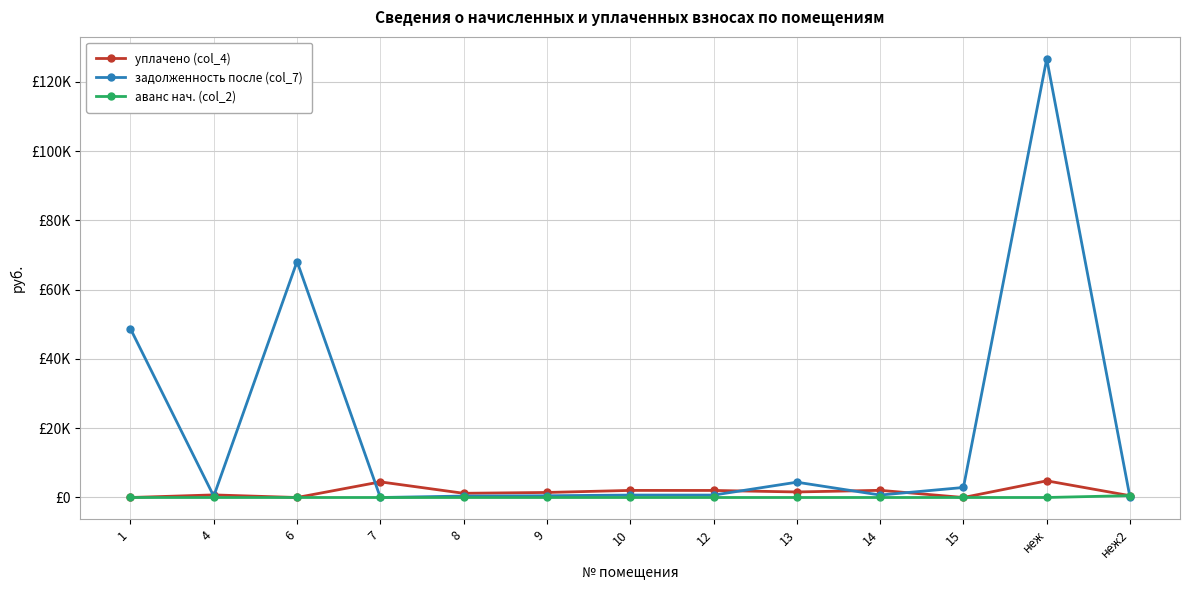

True or false: аванс нач. (col_2) has a value of -326.1 at 9.

False